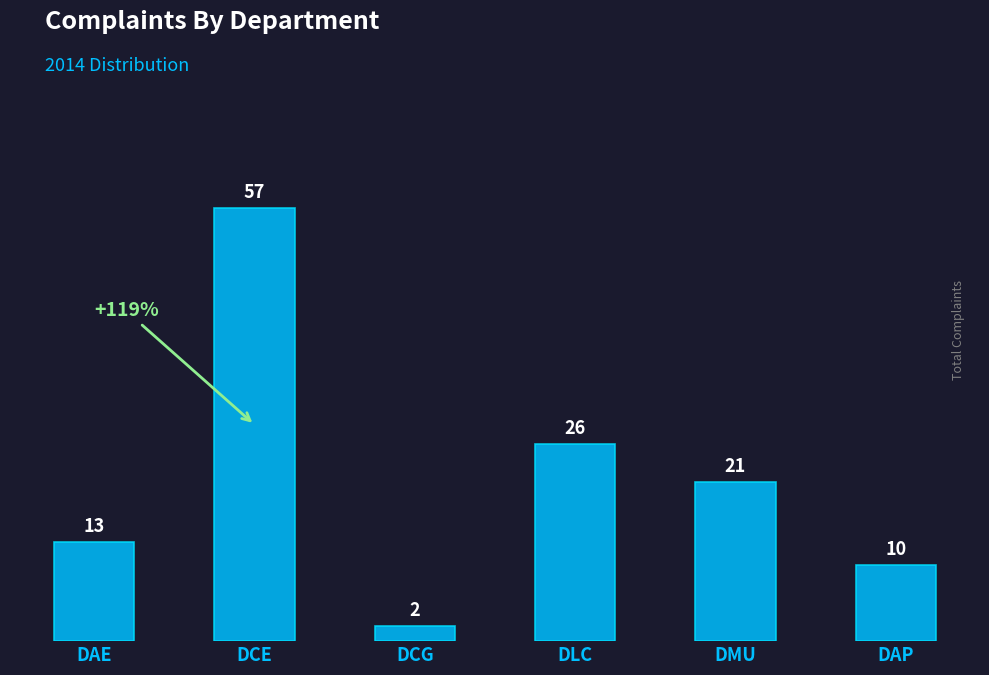

Approximately how many times larger is the value at DCG compared to DMU?

0.1